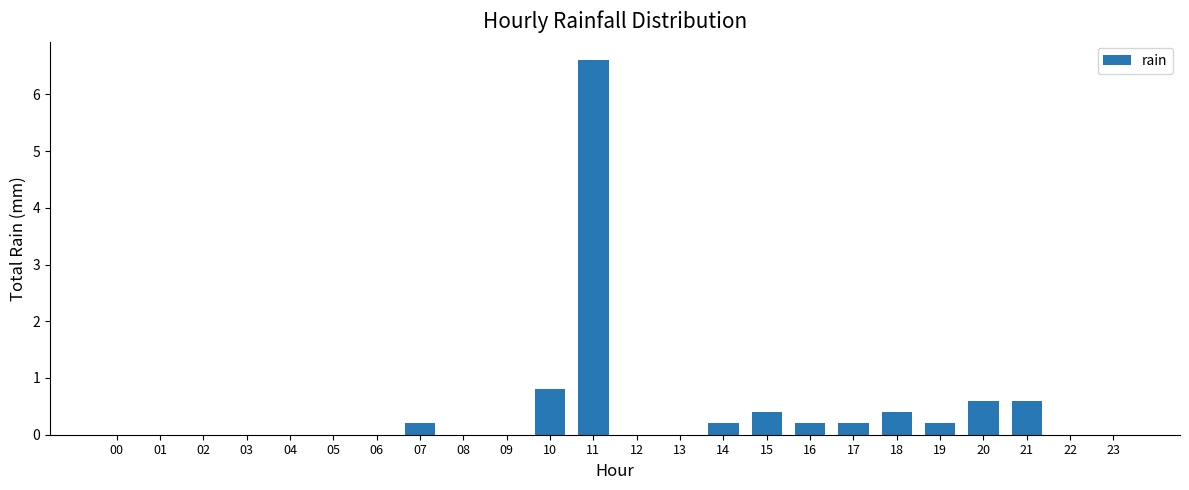

Are the bars horizontal?

No